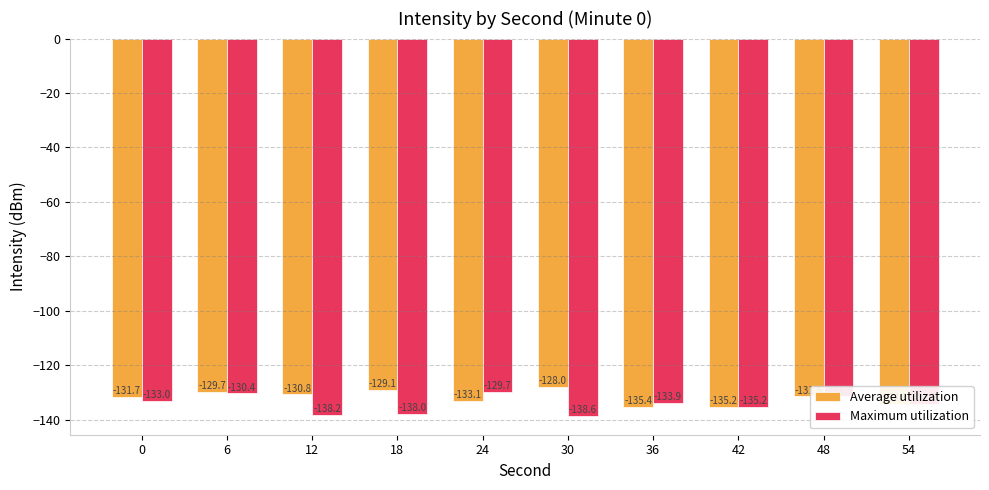

Which category has the highest value in the Maximum utilization series?

24